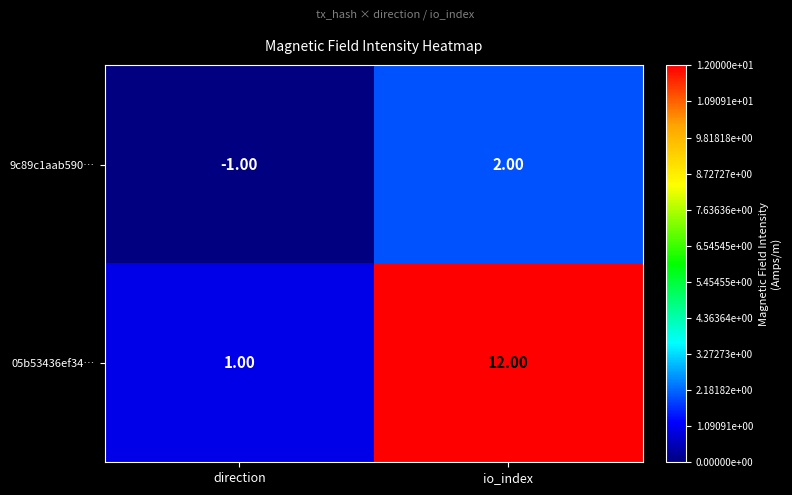

At which label is 9c89c1aab590… closest to 0?

direction